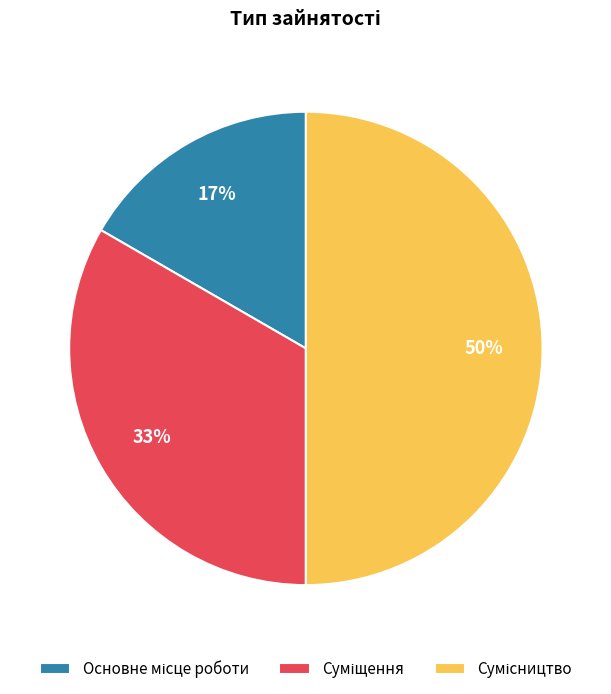

To the nearest percent, what is the difference between the largest and smallest slice percentages?

33%